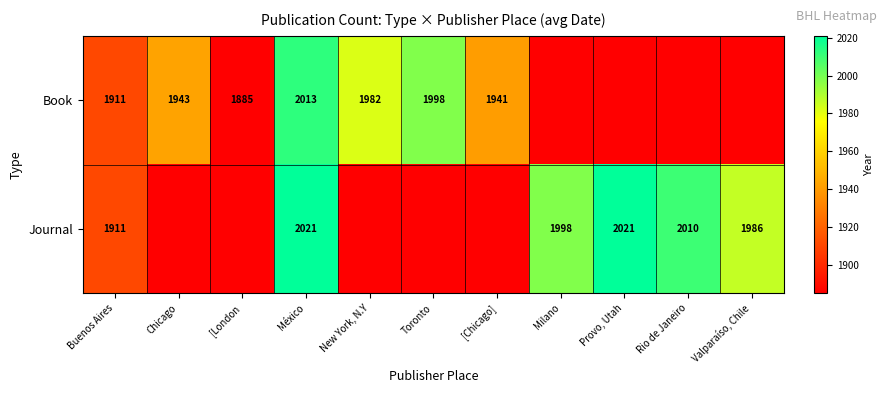

The Book series shows 1911 at Buenos Aires. True or false?

True